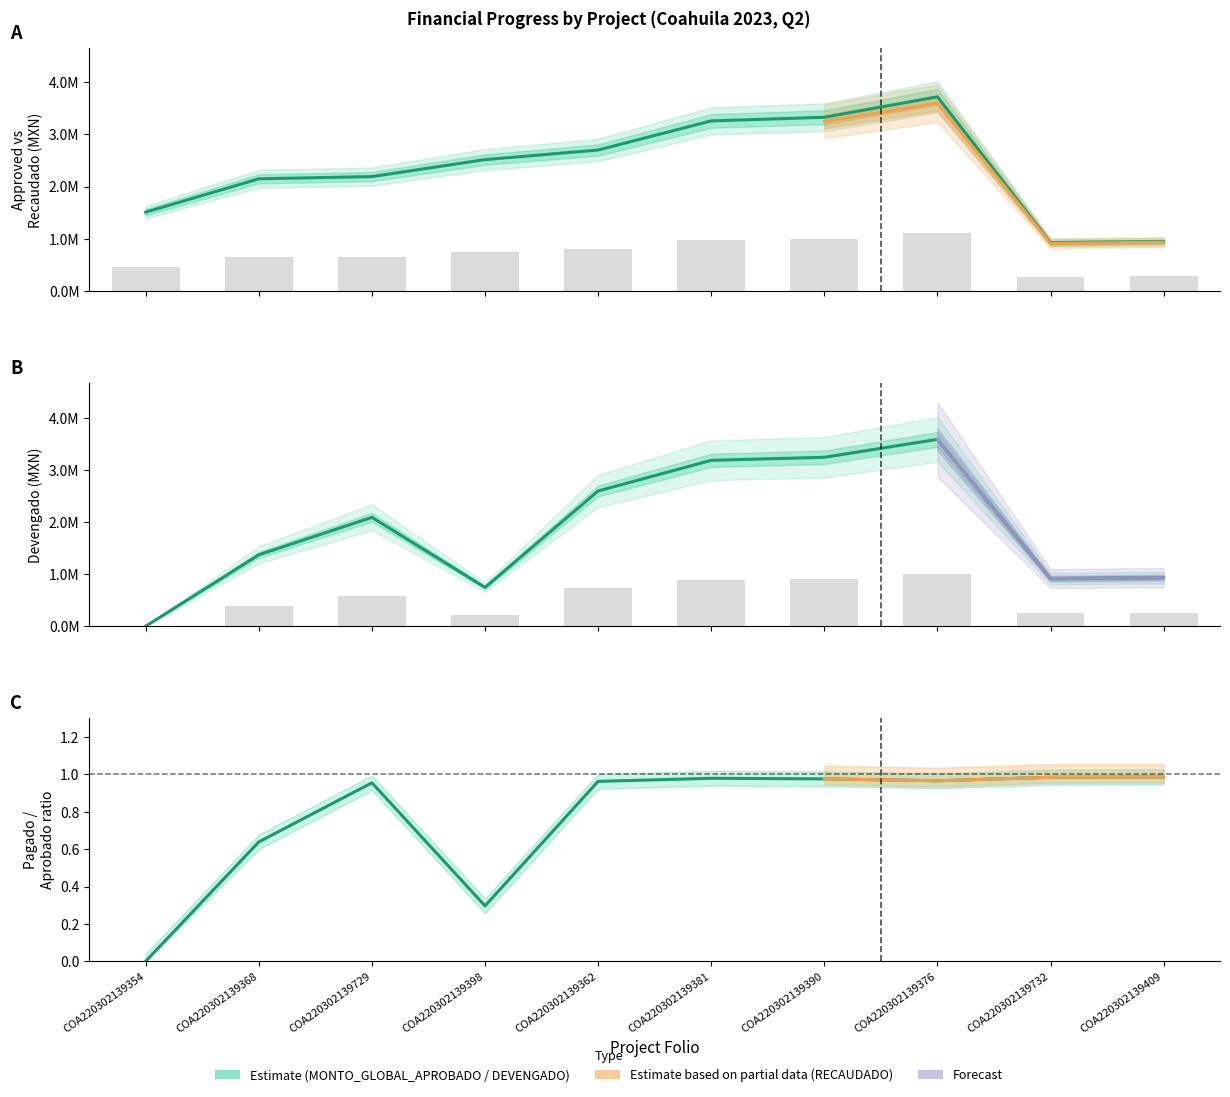

True or false: DEVENGADO has a value of 1638749.7 at COA220302139354.

False